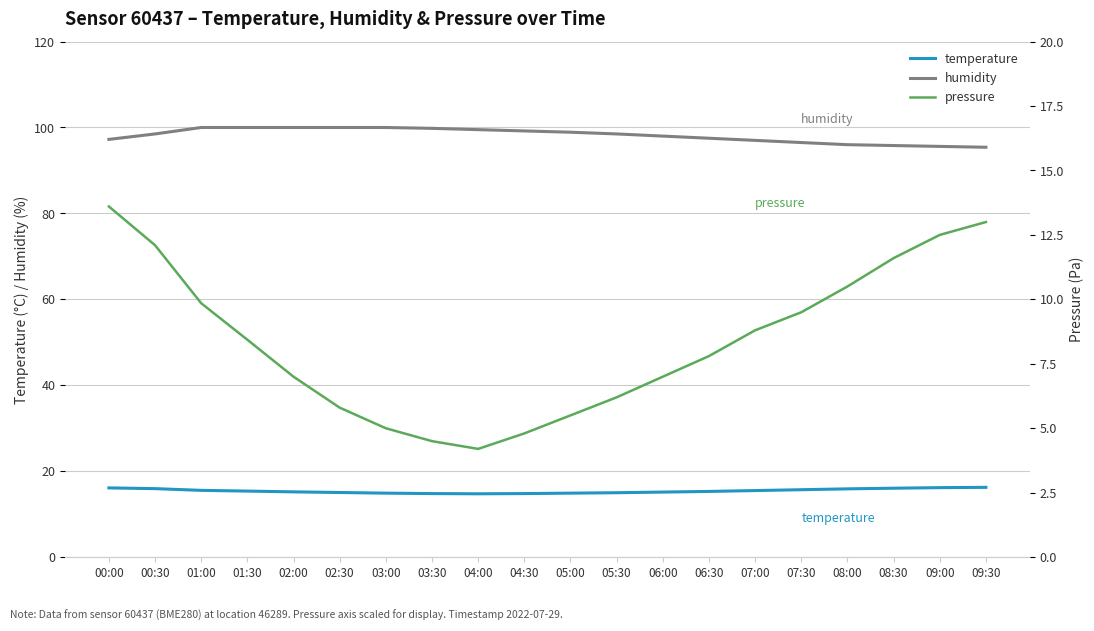

Which series has the largest total across all categories?

humidity